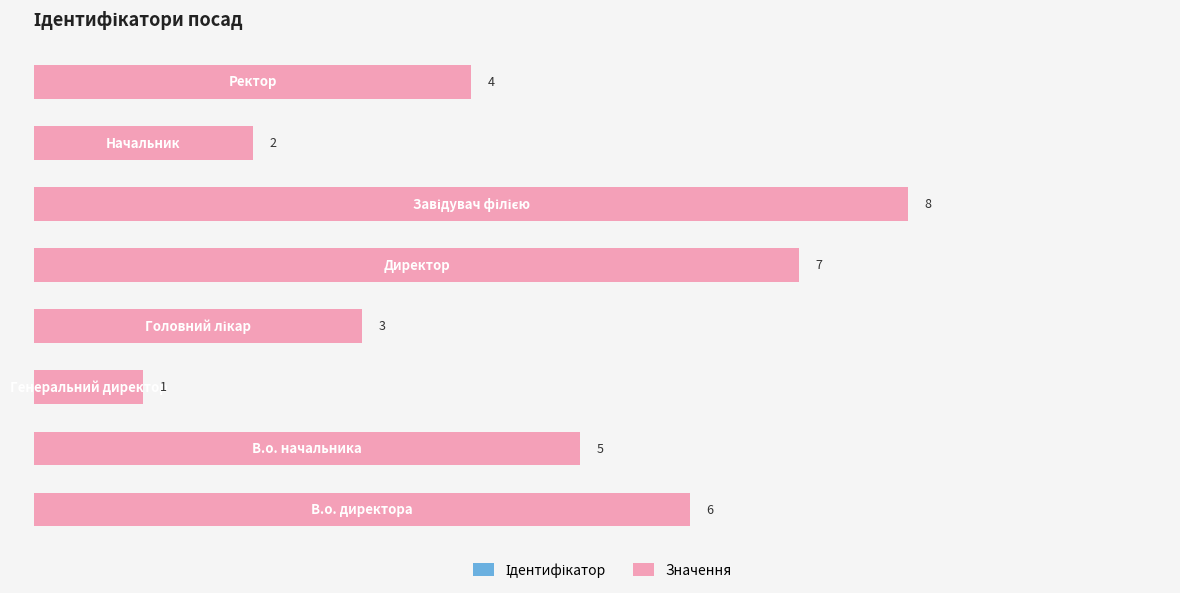

Reading left to right, extract all data points from this chart.

Ідентифікатор: 0=6	1=5	2=1	3=3	4=7	5=8	6=2	7=4
Значення: 0=6	1=5	2=1	3=3	4=7	5=8	6=2	7=4